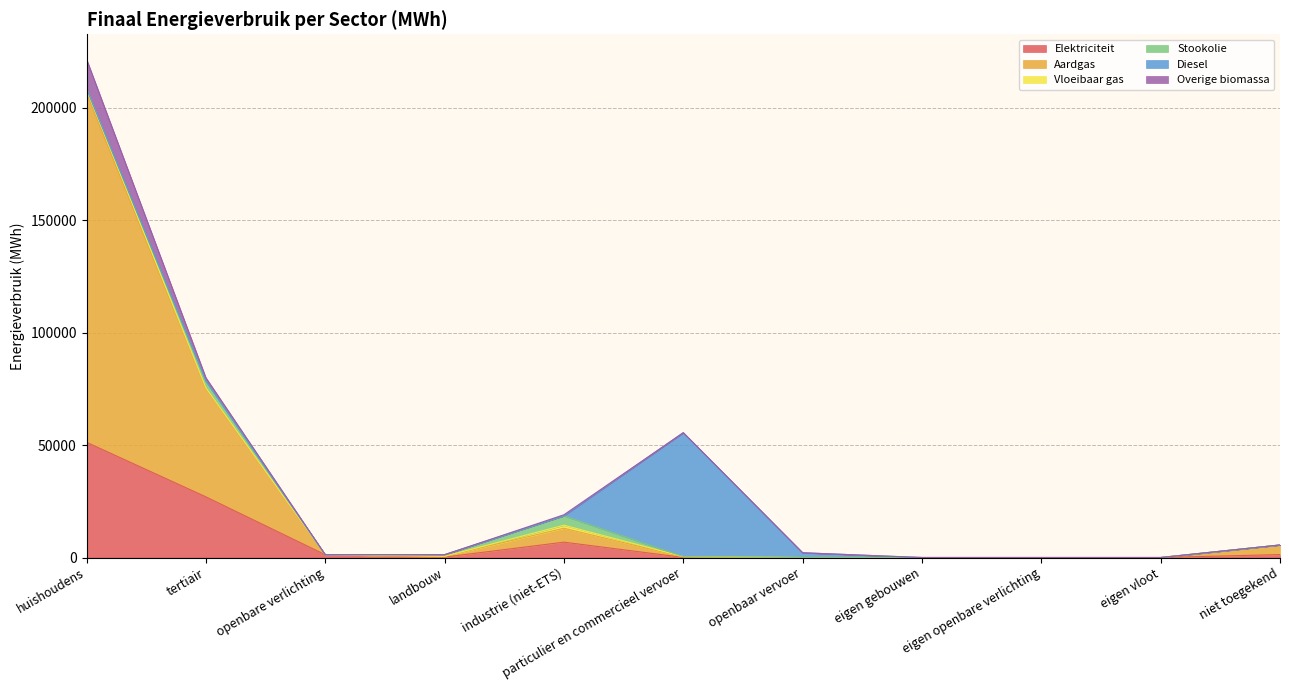

Which series ends up on top after the final intersection of Stookolie and Aardgas?

Aardgas